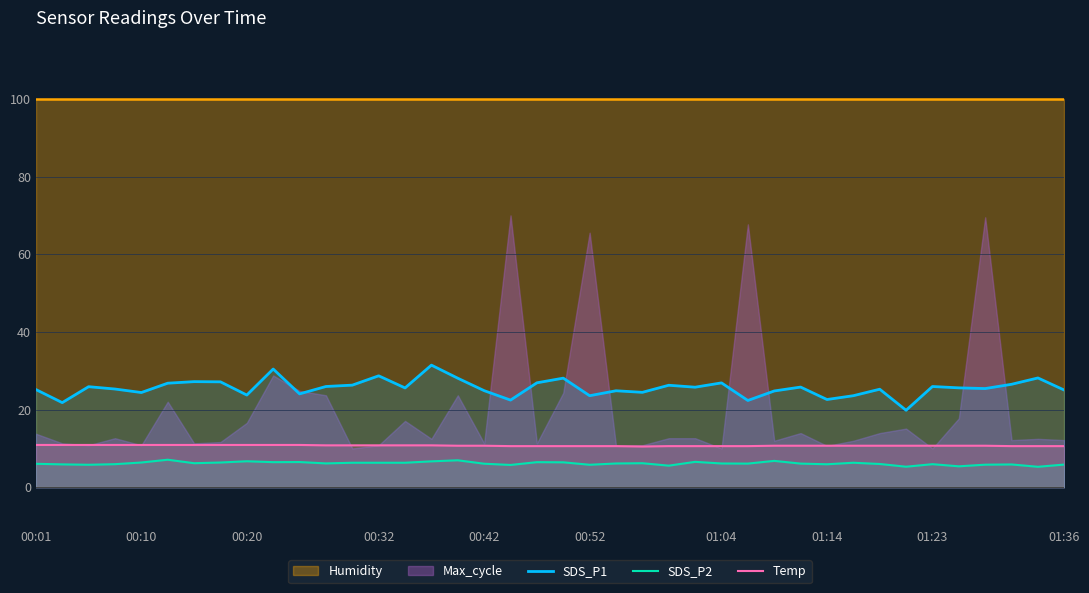

How many lines are shown in the chart?

3